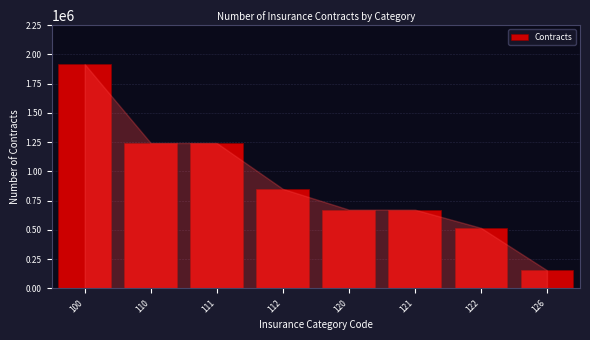

Reading right to left, what are all the values shown in this chart?

155645	518008	673653	673653	851135	1243193	1243193	1916846